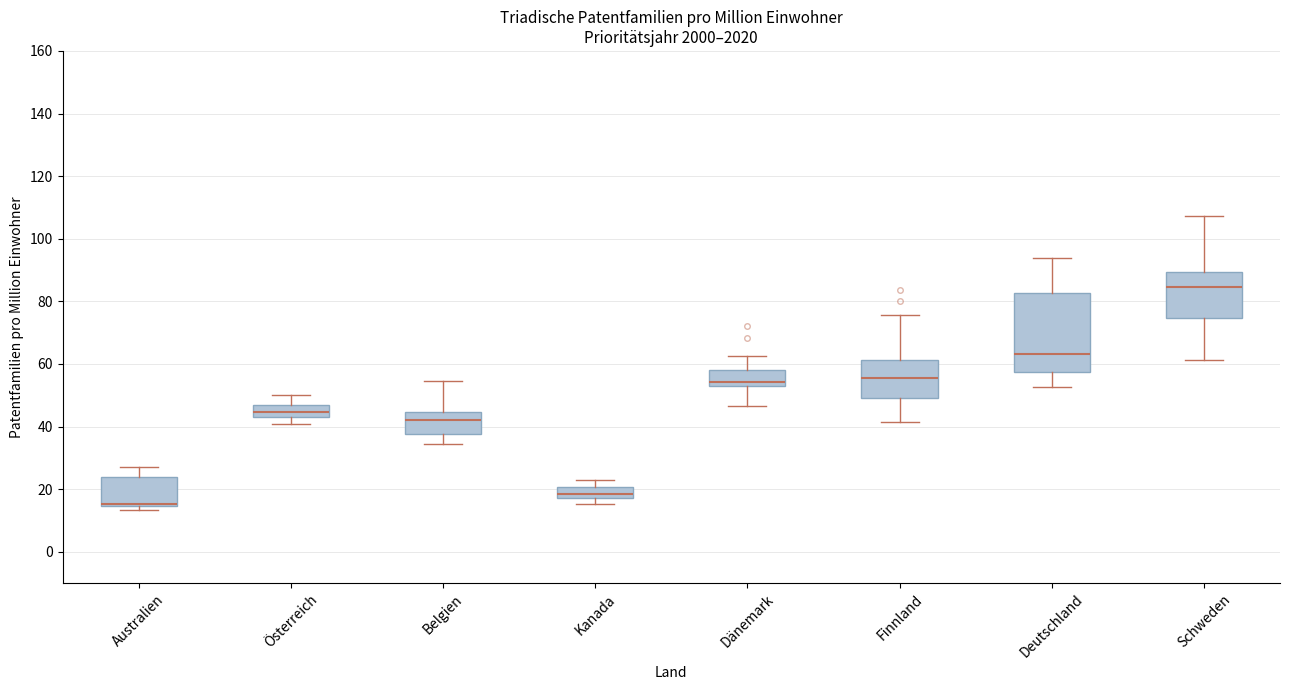

Where does the lower whisker of the box for Österreich end on the y-axis? The values are not printed on the chart, so give them approximately, as read against the axis.

40